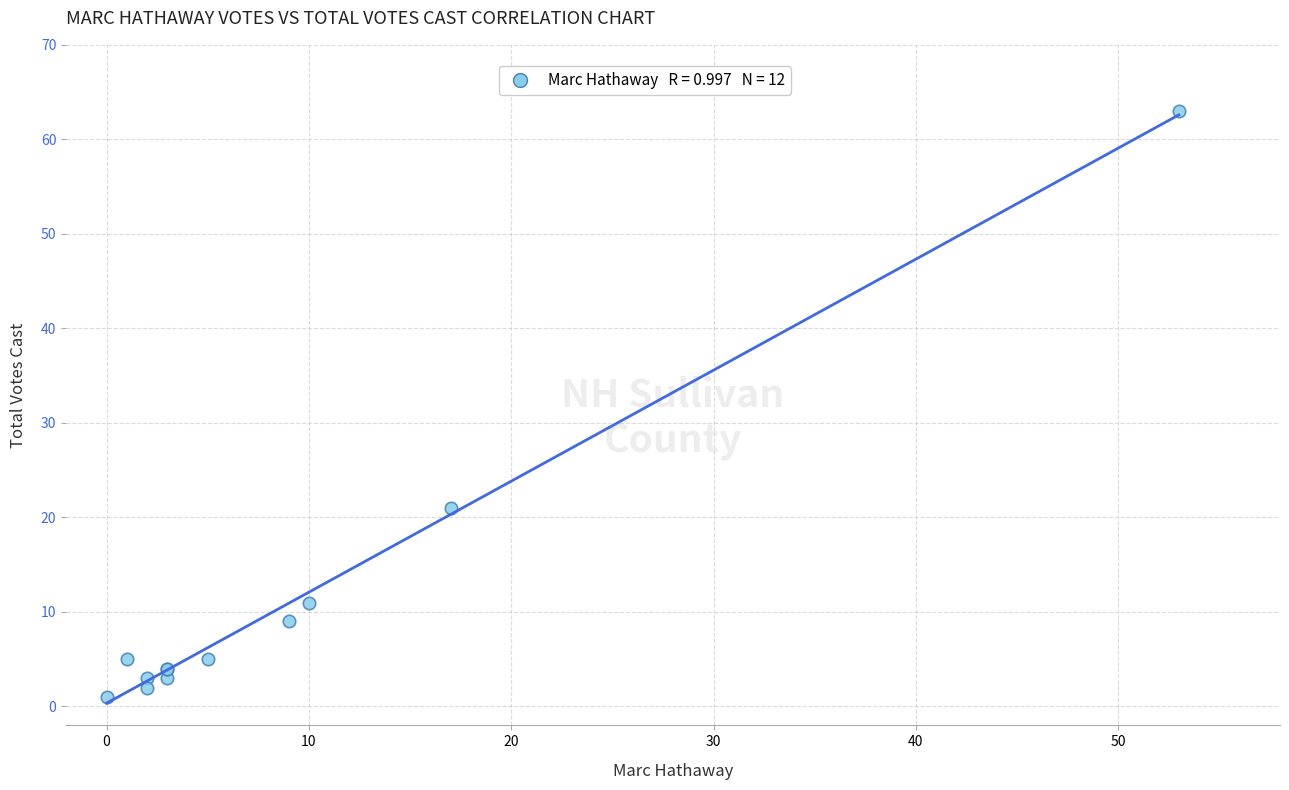

What Y value in the scatter plot is closest to 32?

21